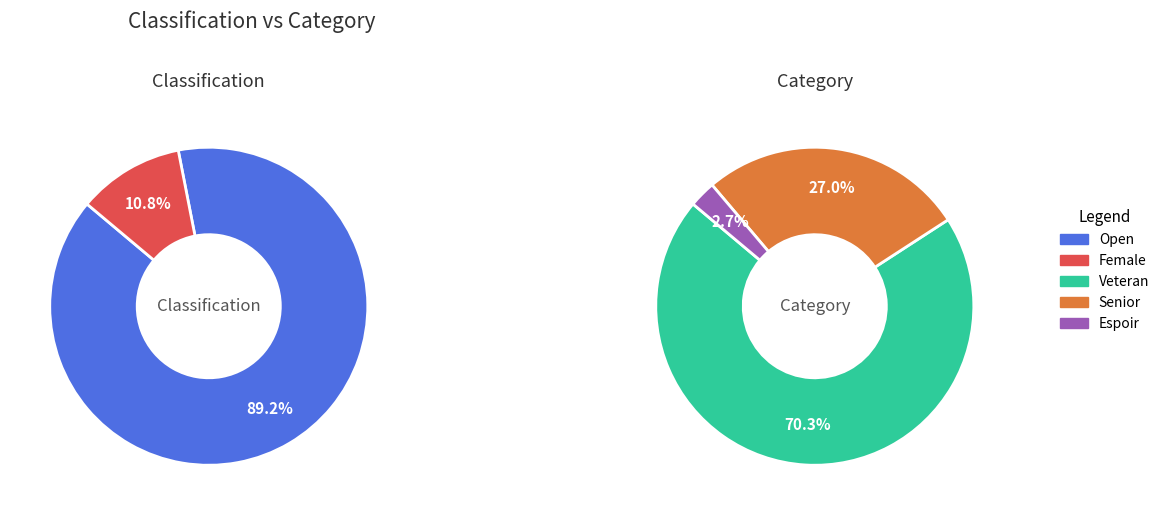

Which category has the smallest portion of the pie?

Espoir